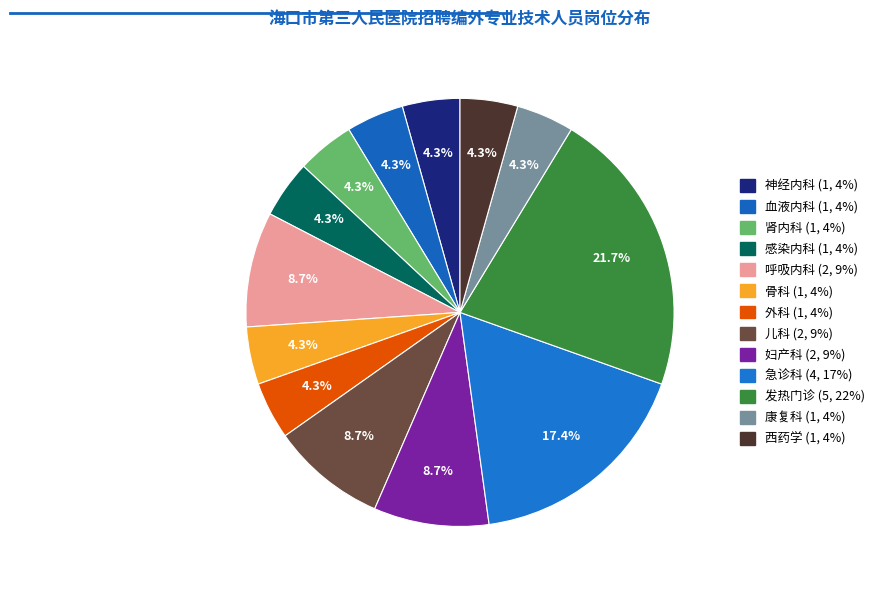

Is it true that 感染内科 is 4% of the pie?

True